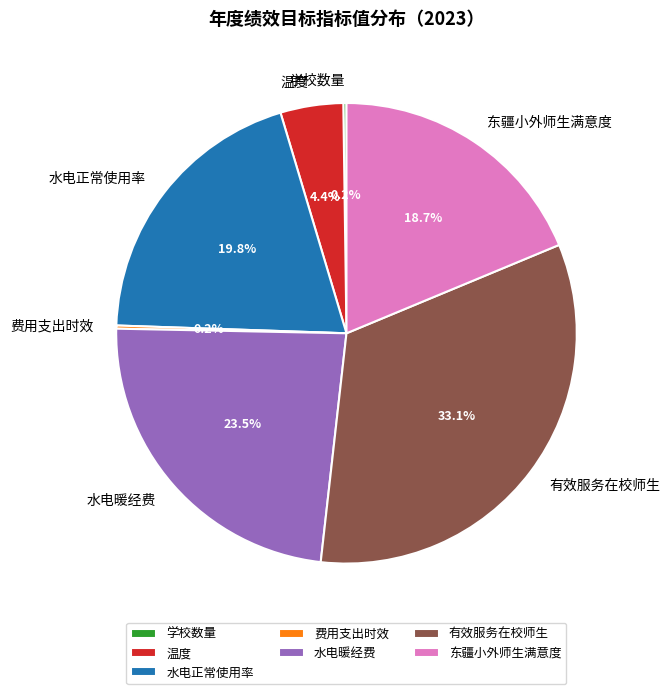

To the nearest percent, what is the difference between the largest and smallest slice percentages?

33%